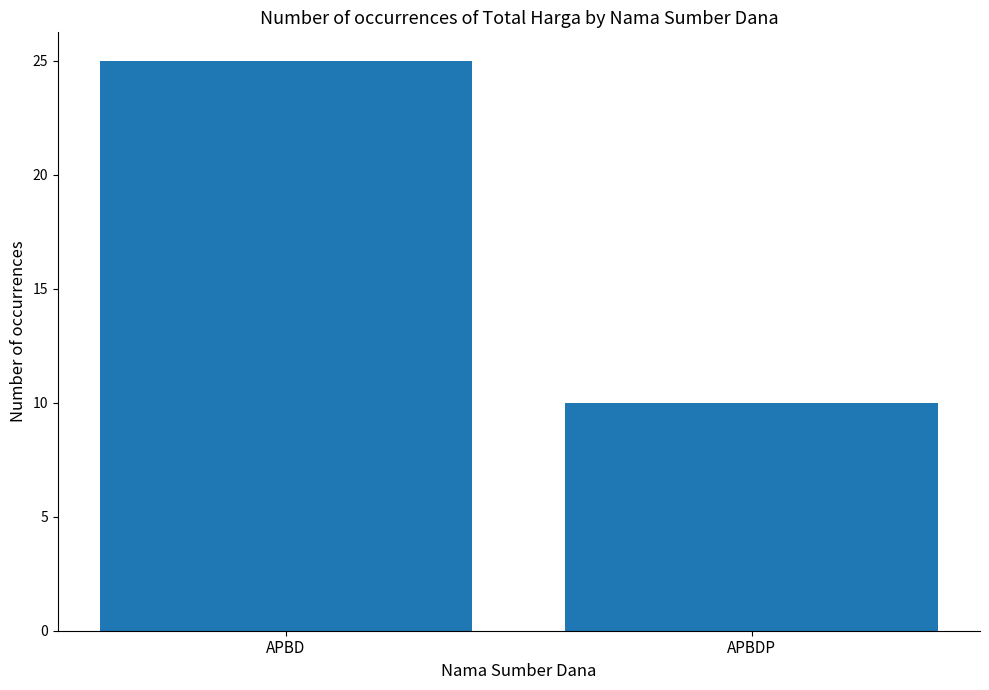

Reading right to left, transcribe all the data shown in this chart.

10	25